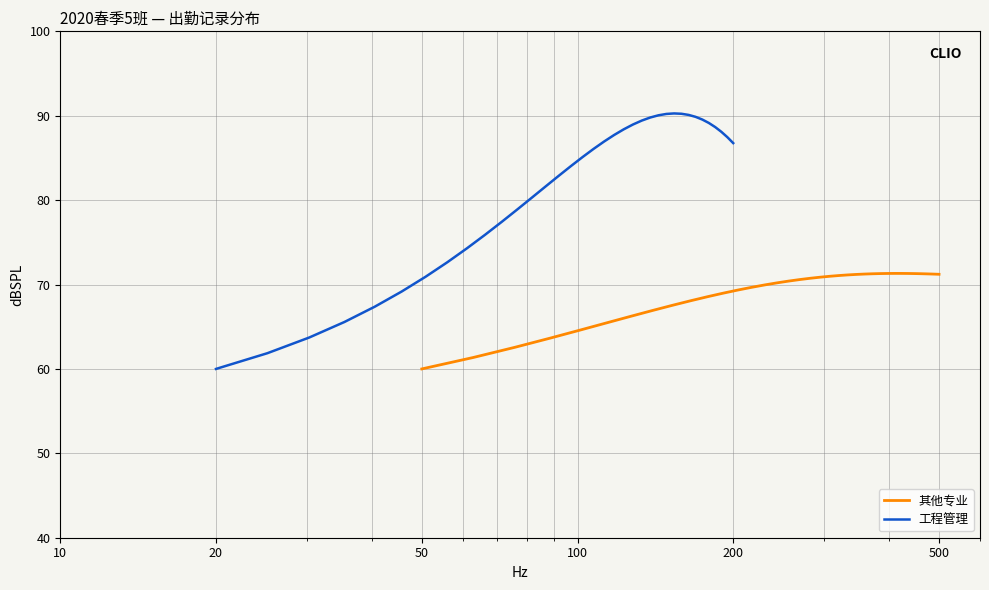

Reading right to left, list all the values displayed in this chart.

其他专业: 71.2	71.2	71.3	71.3	71.3	71.3	71.3	71.3	71.3	71.3	71.3	71.2	71.2	71.1	71.1	71.0	70.9	70.7	70.6	70.4	70.2	70.0	69.7	69.3	69.0	68.6	68.1	67.5	66.9	66.3	65.5	64.6	63.7	62.6	61.4	60.0
工程管理: 86.8	87.5	88.1	88.7	89.1	89.5	89.9	90.1	90.2	90.3	90.2	90.1	89.8	89.4	89.0	88.4	87.7	86.9	86.1	85.1	84.0	82.9	81.6	80.3	78.9	77.4	75.9	74.3	72.6	70.9	69.2	67.4	65.6	63.7	61.9	60.0